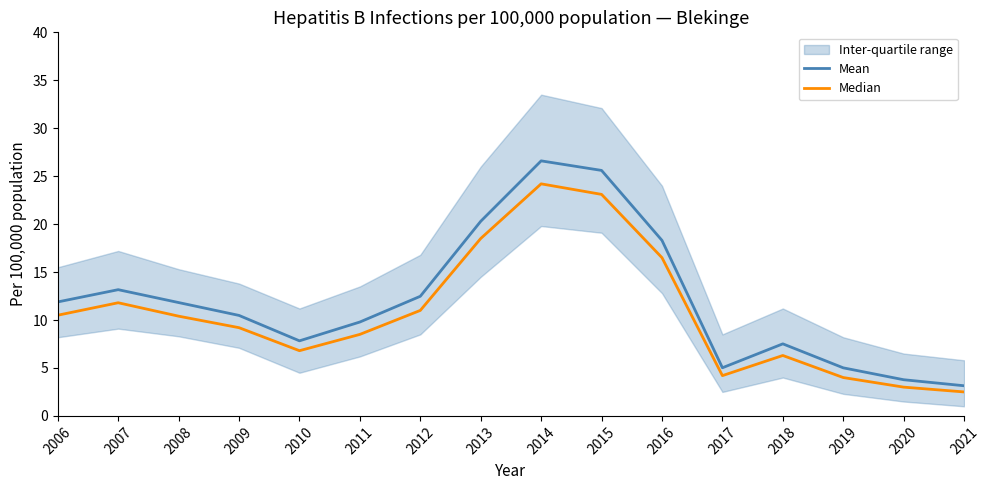

Where is the first local maximum for Median?

2007